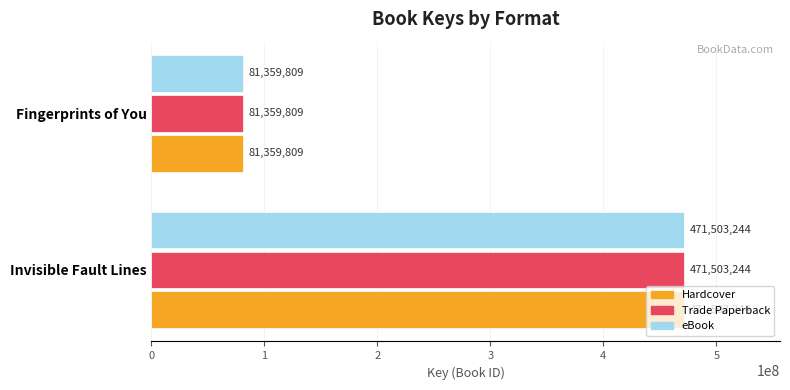

Is the value of Hardcover at Invisible Fault Lines greater than the value of Trade Paperback at Fingerprints of You?

Yes